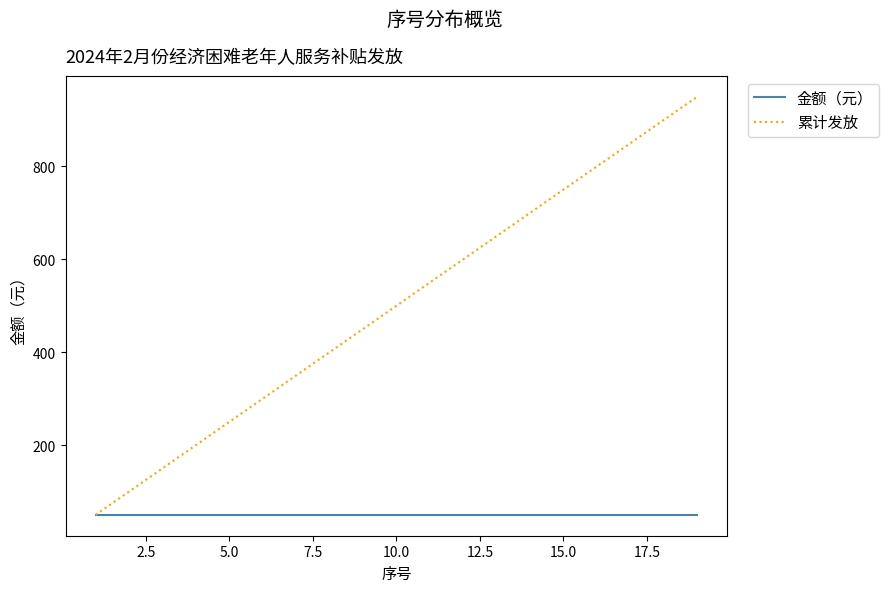

List the series in order of their peak value, lowest first.

金额（元）, 累计发放